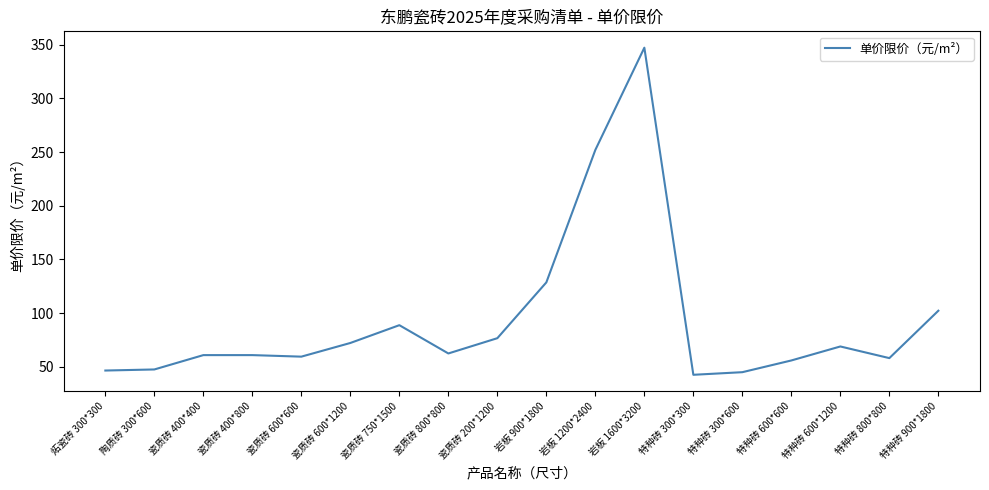

True or false: the data shows 80.1 at 岩板 1200*2400.

False